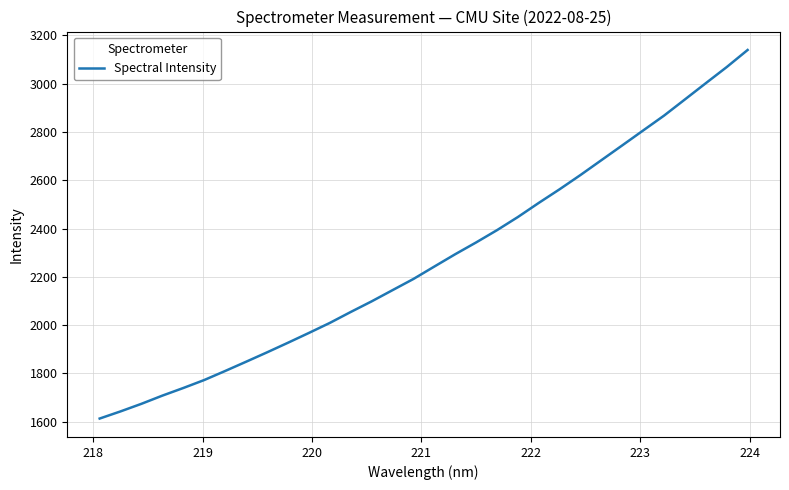

What is the maximum value shown in the chart?

3139.9